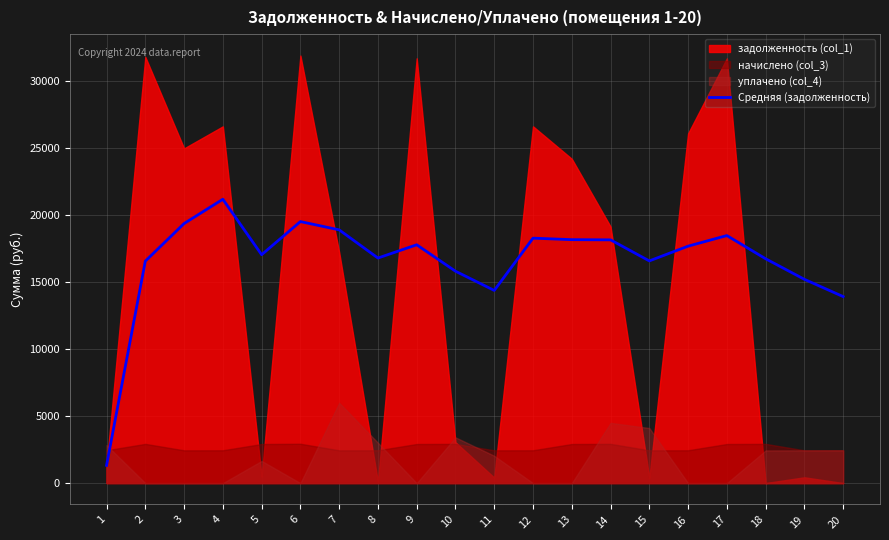

What is the approximate value at 2?

16577.4